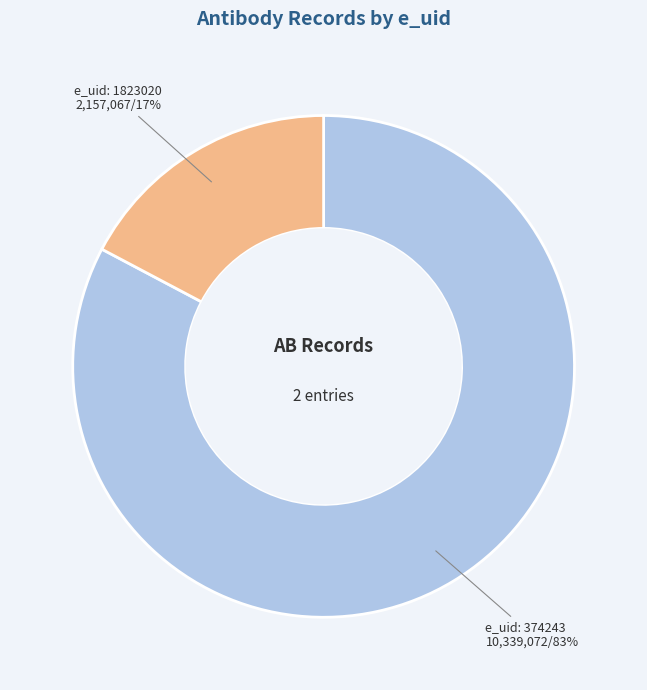

How many segments does this pie chart have?

2